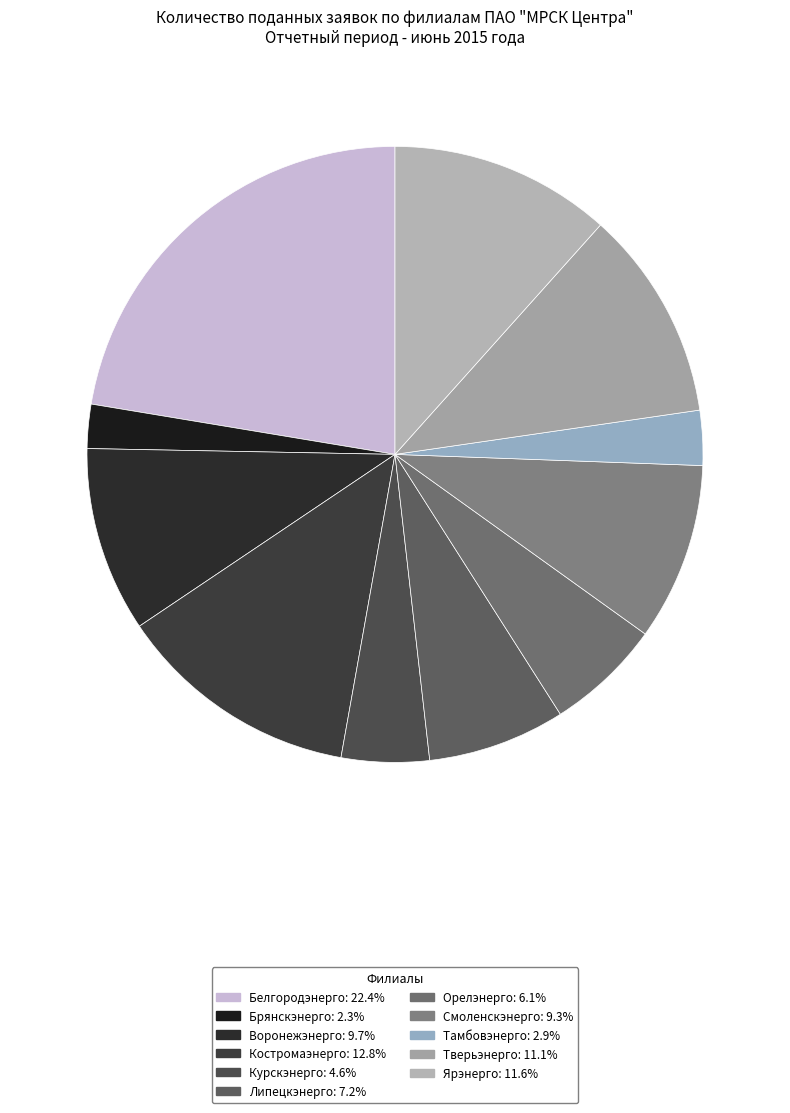

Is it true that Белгородэнерго is 27% of the pie?

False